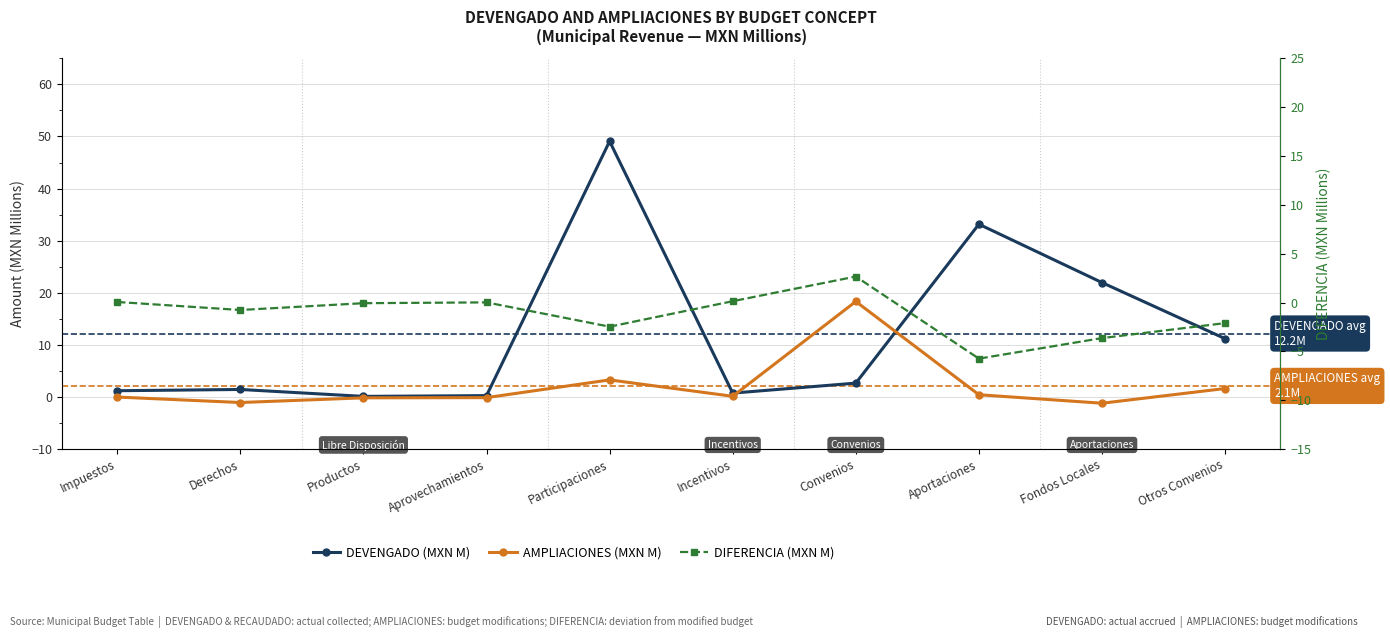

How many intersections are there between DEVENGADO (MXN M) and AMPLIACIONES (MXN M)?

2